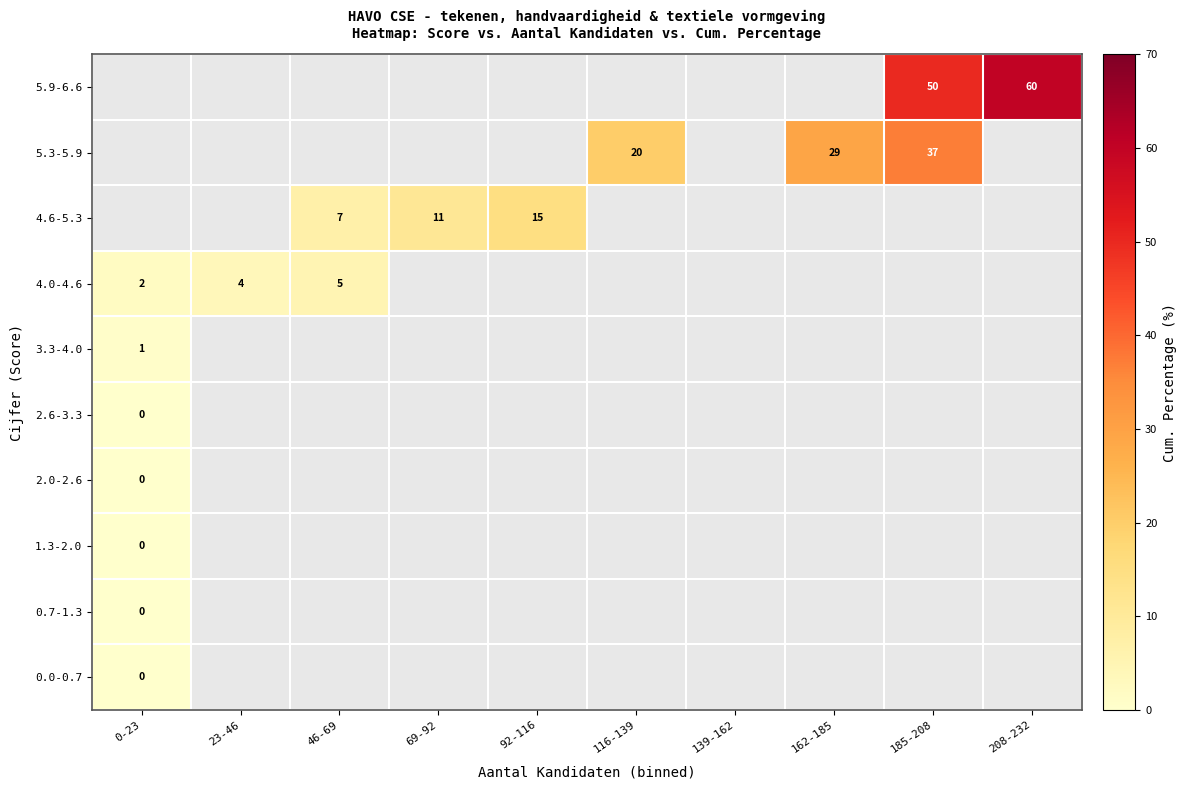

The value of 4.0-4.6 at 46-69 is 5. True or false?

True